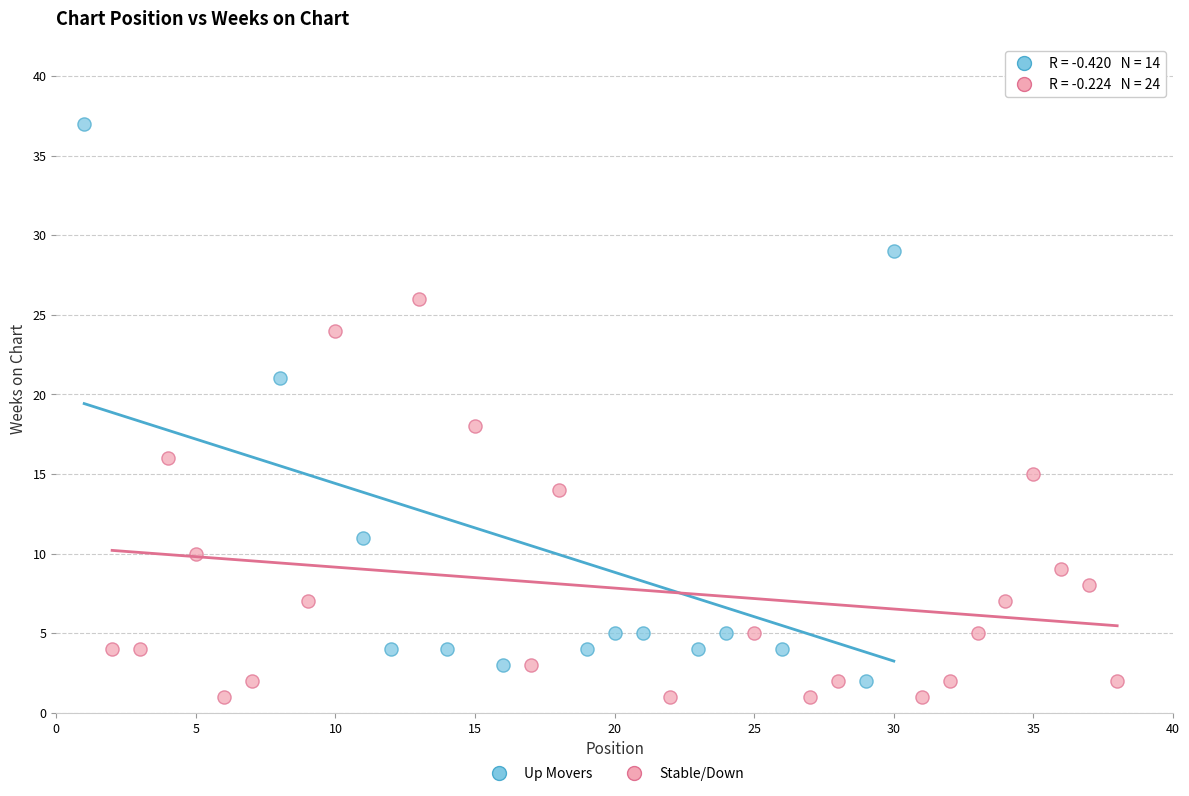

Which series contains the highest Y value?

Up Movers